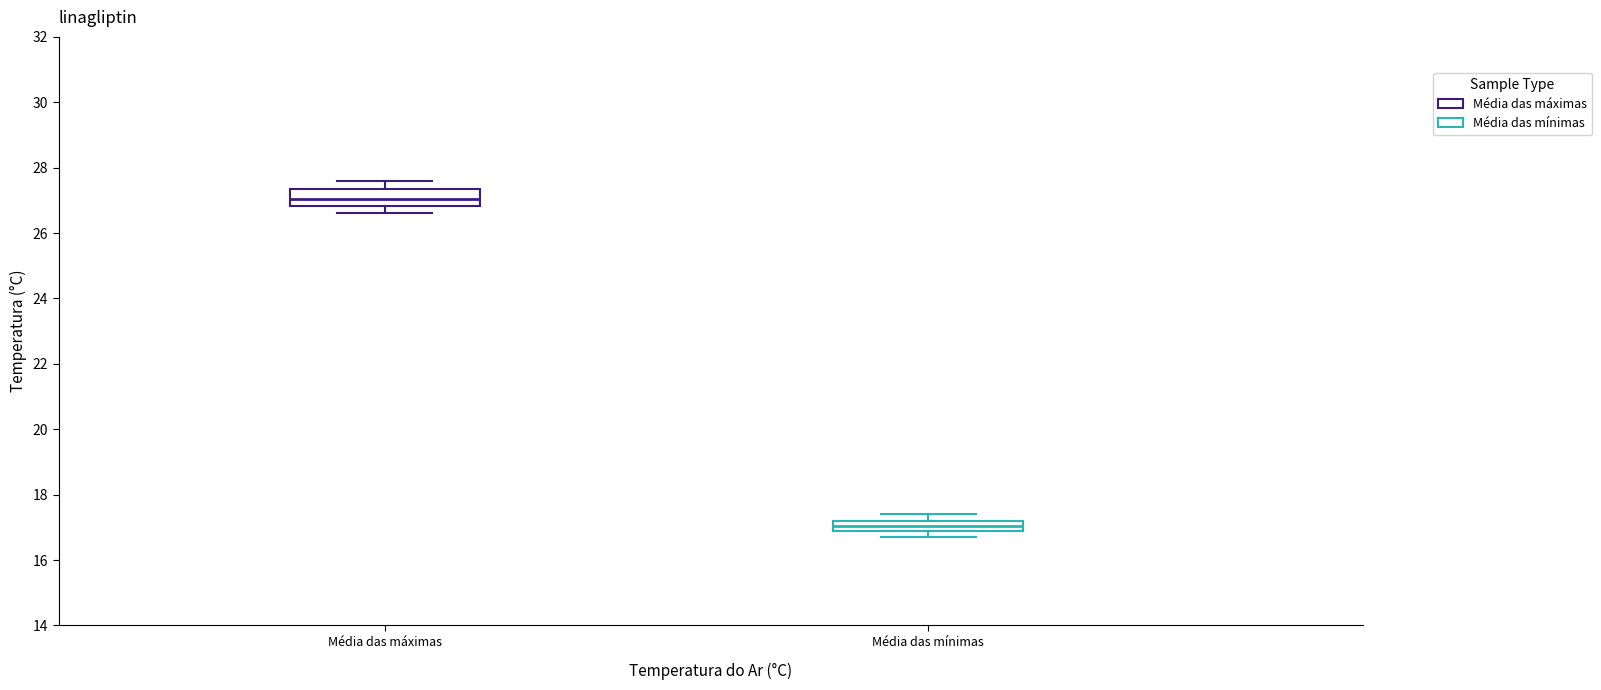

Reading left to right, transcribe this box plot: for each box, give where its median line is, the range the box spans, and where its two whiskers end, as read against the y-axis. The values are not printed on the chart, so give them approximately, as read against the axis.

Média das máximas: median 27.0, box 26.8 to 27.4, whiskers 26.6 to 27.6
Média das mínimas: median 17.0 (inside the box), box 17.0 to 17.2, whiskers 16.8 to 17.4